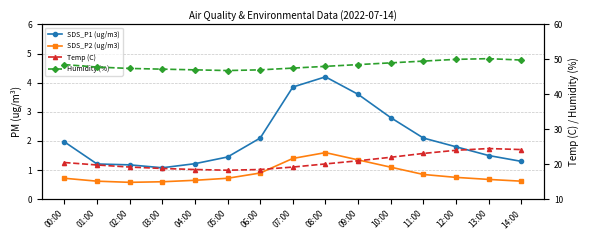

What is the lowest value of the SDS_P1 (ug/m3) series?

1.1